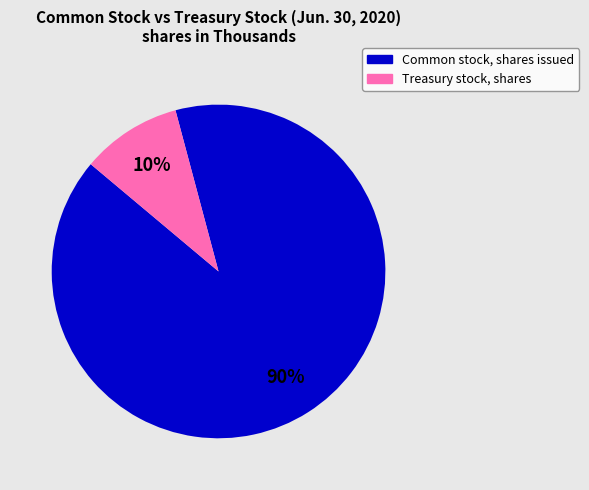

Which slice is the smallest?

Treasury stock, shares